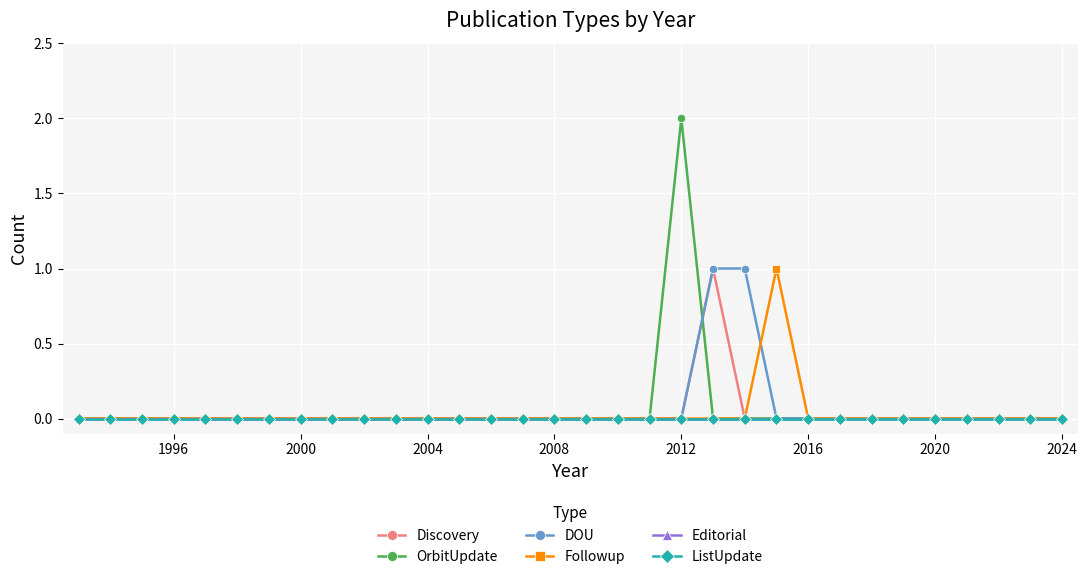

Does the chart have visible grid lines?

Yes